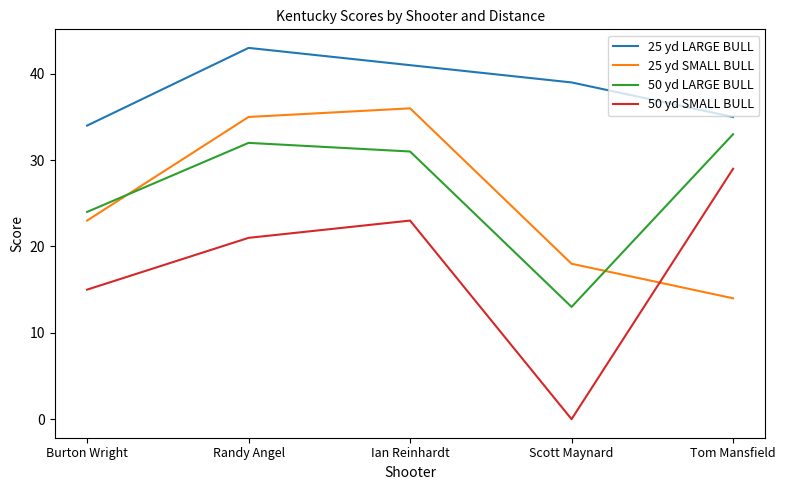

What are all the series names shown in the legend?

25 yd LARGE BULL, 25 yd SMALL BULL, 50 yd LARGE BULL, 50 yd SMALL BULL